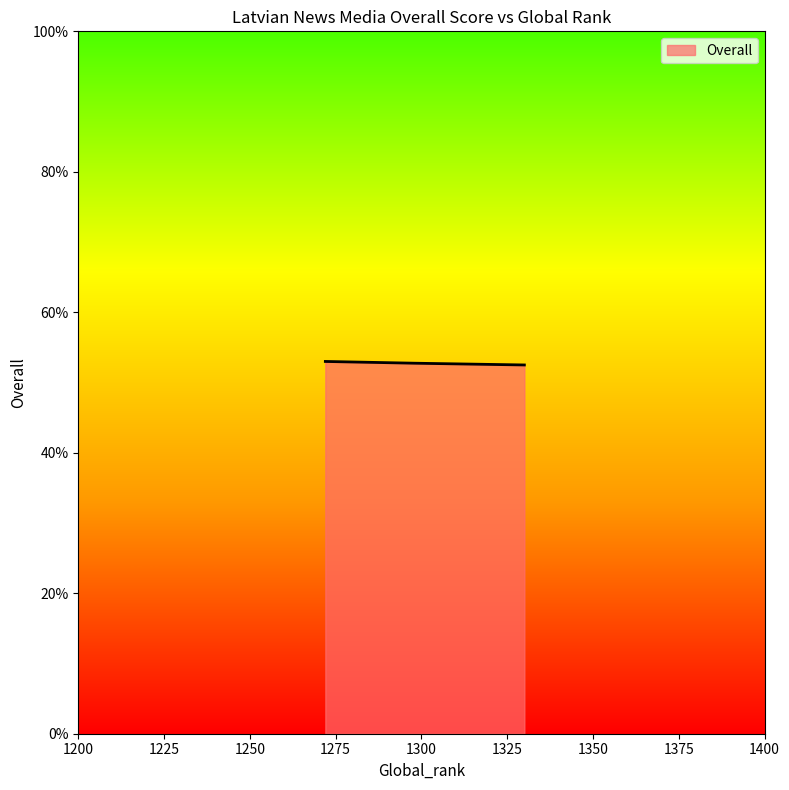

What is the smallest value displayed?

52.5